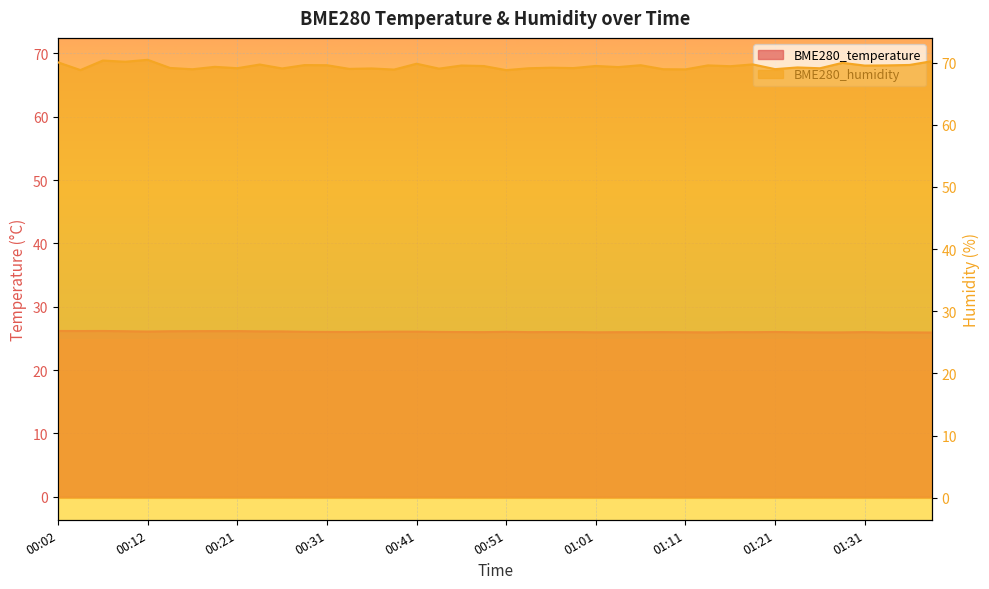

Which has a higher value, 00:36 or 00:43?

00:36